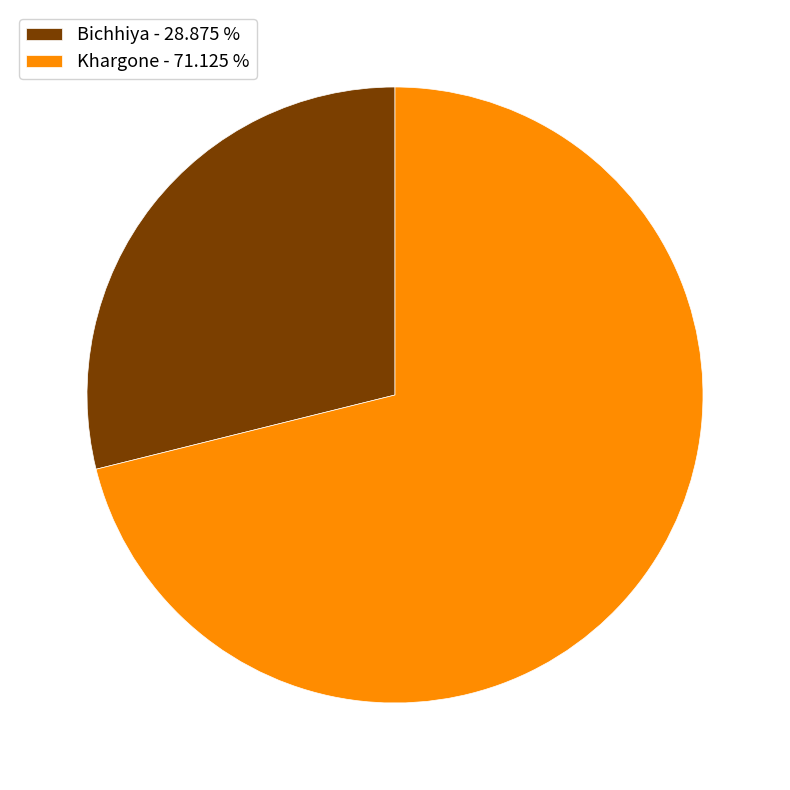

Which has a higher value, Khargone or Bichhiya?

Khargone